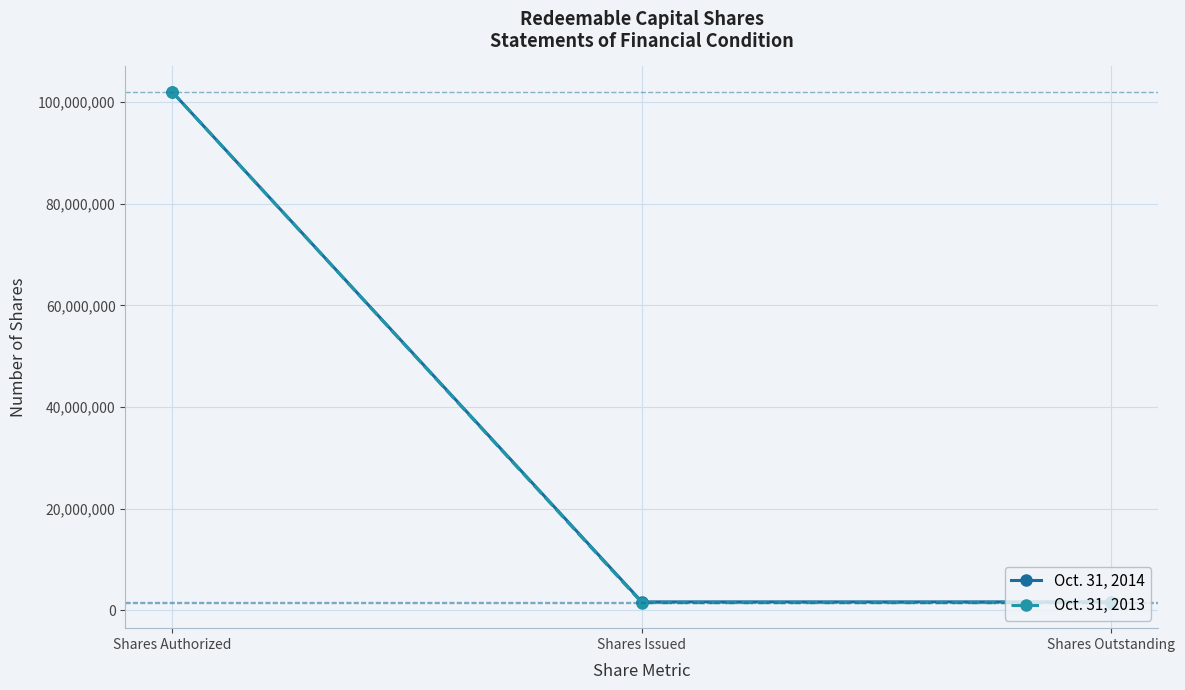

Rank the series at Shares Outstanding from lowest to highest value.

Oct. 31, 2013, Oct. 31, 2014